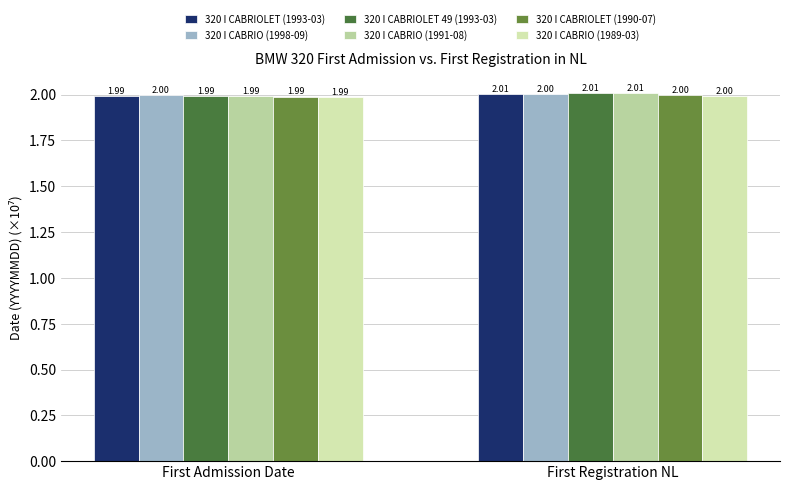

What is the average value of the 320 I CABRIOLET 49 (1993-03) series?

2.0